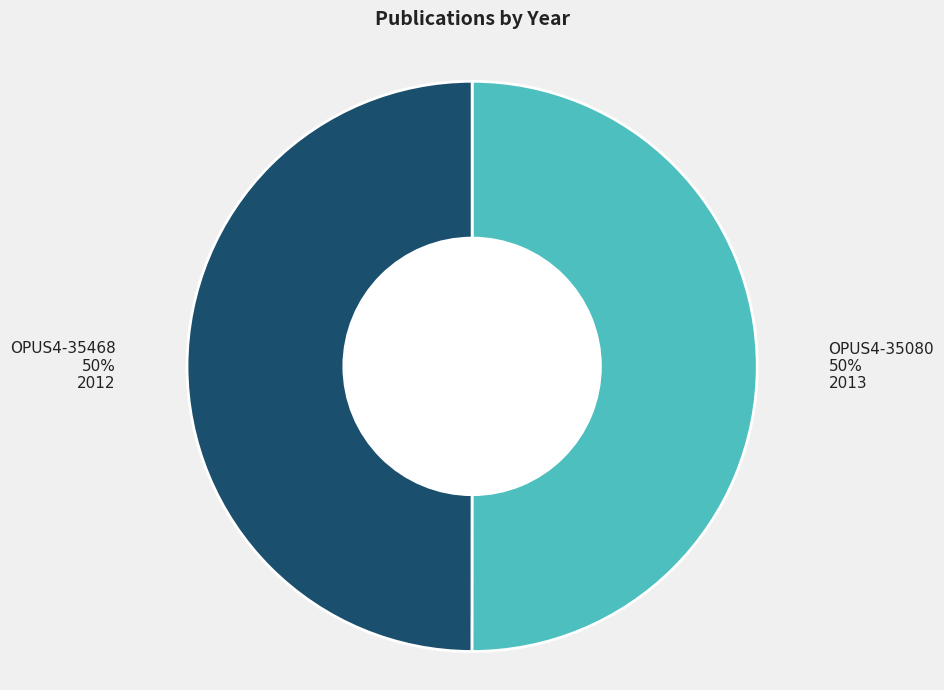

To the nearest percent, what is the average slice percentage?

50%